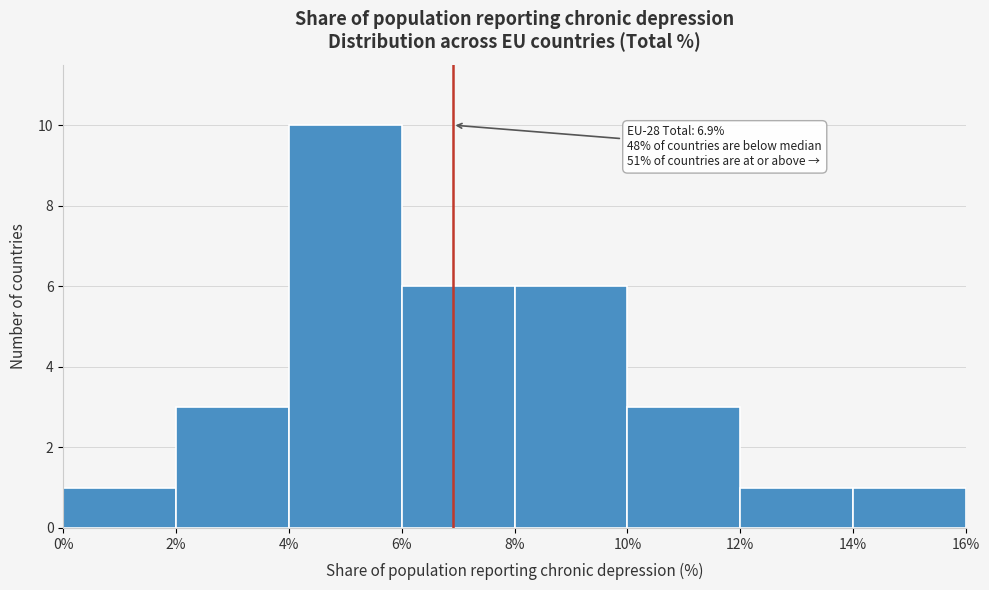

Which range on the x-axis has the tallest bar?

4% to 6%